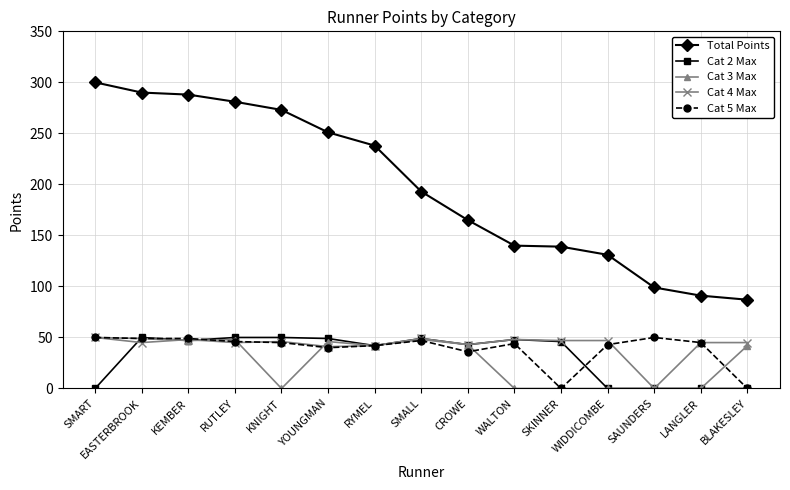

What is the label of the 2nd point from the right?

LANGLER